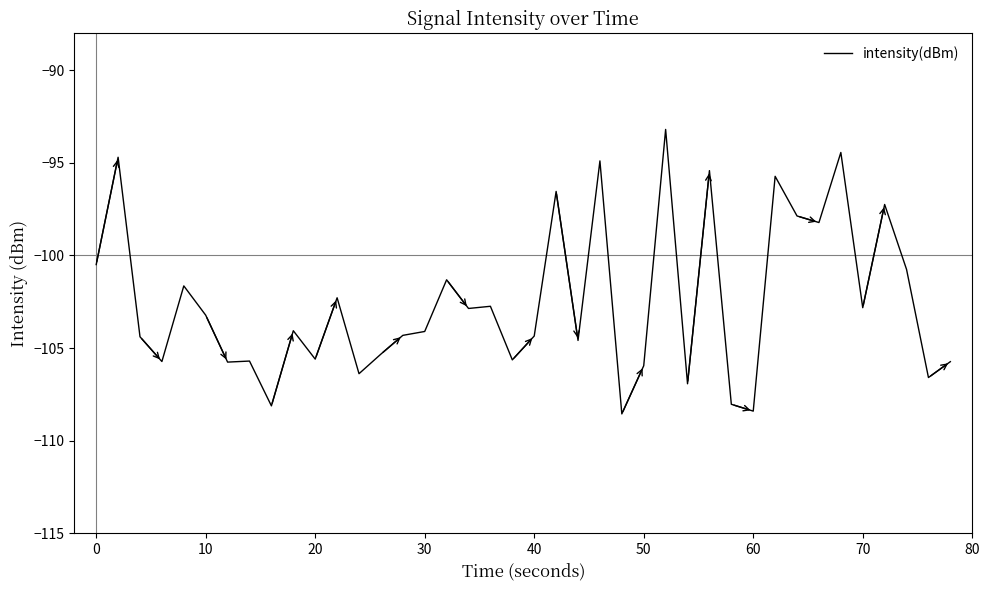

What is the smallest value displayed?

-108.6